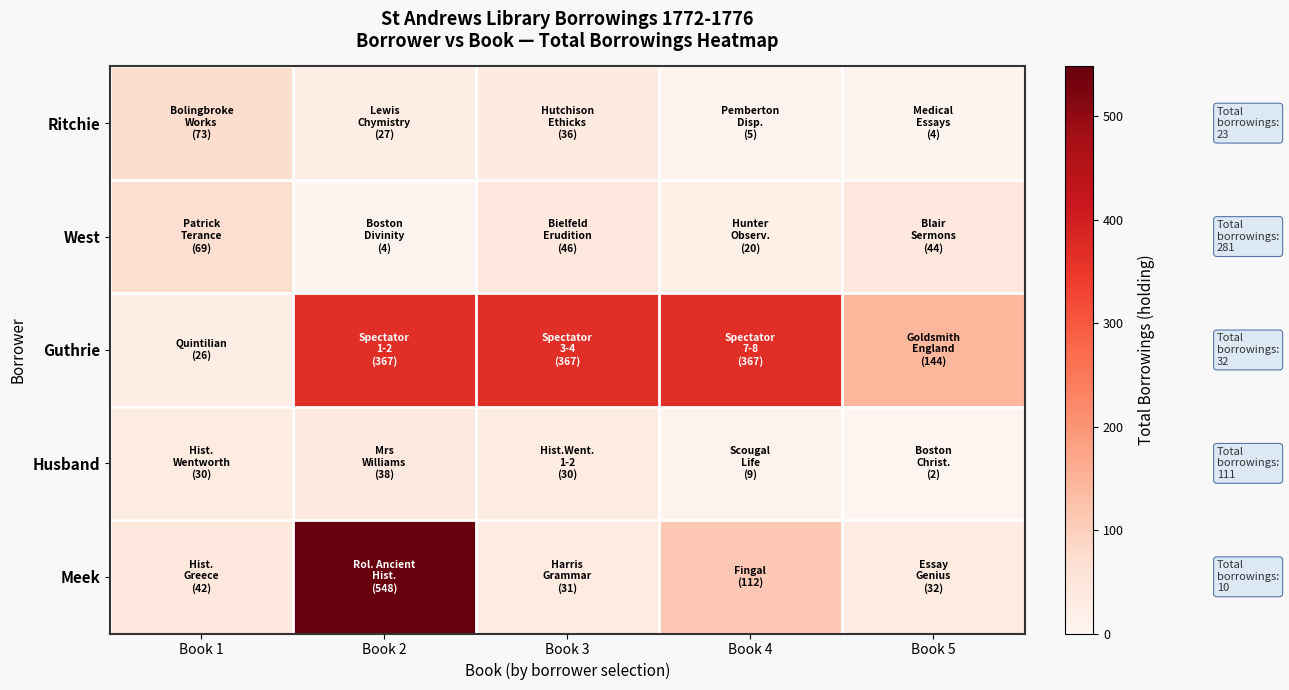

Which series has the largest total across all categories?

Guthrie